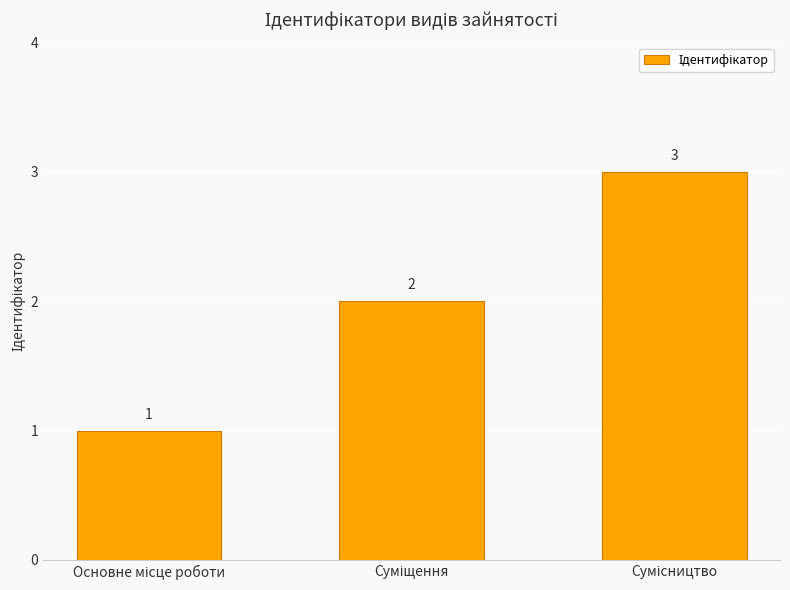

What is the sum of all values?

6